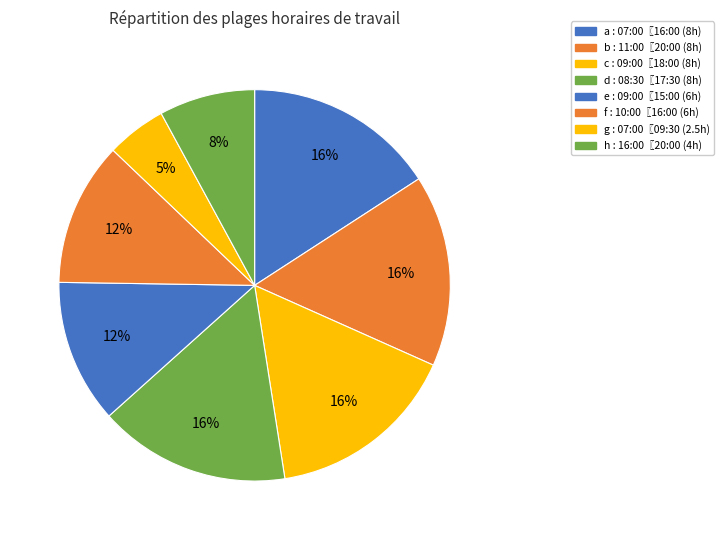

Is e the majority of the pie?

No